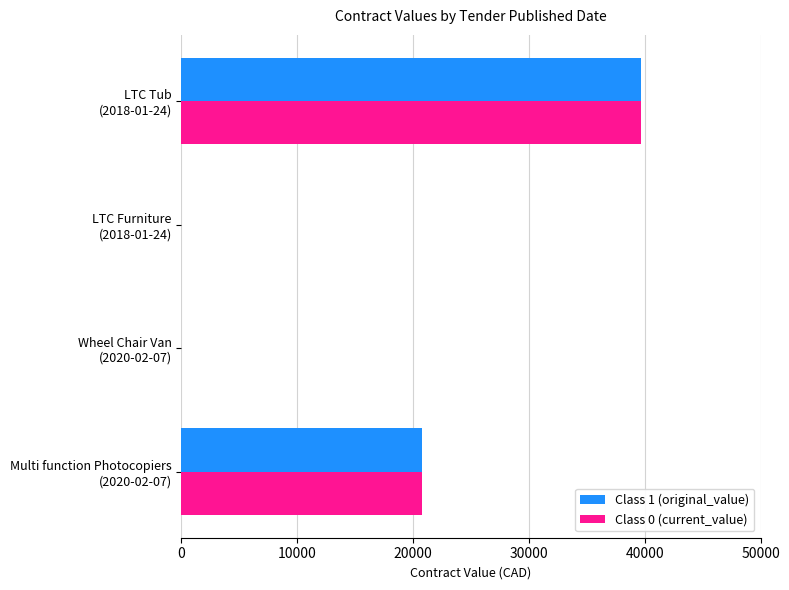

What is the highest value of the Class 1 (original_value) series?

39700.0